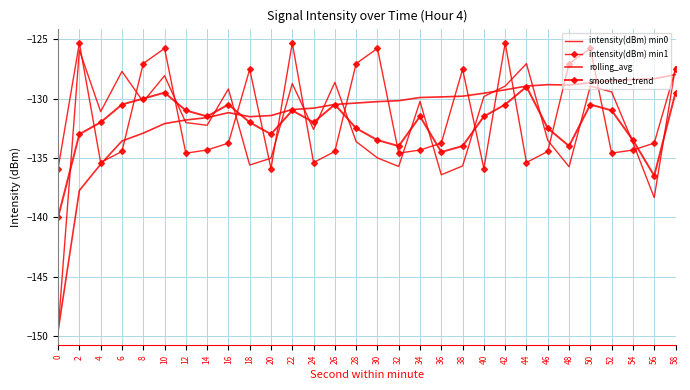

Read the rolling_avg value at 50.

-128.7